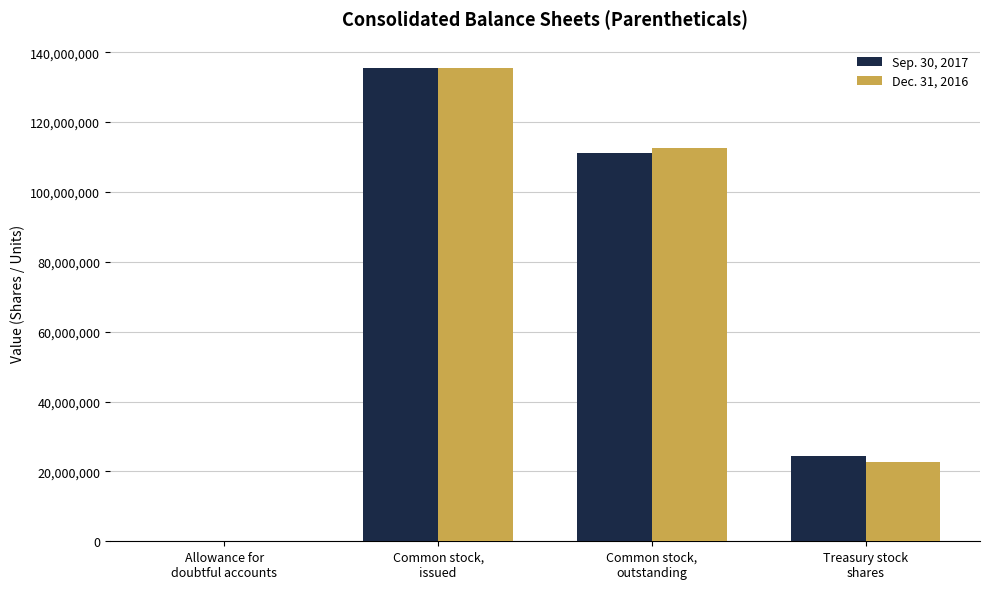

What is the maximum value shown in the chart?

135500000